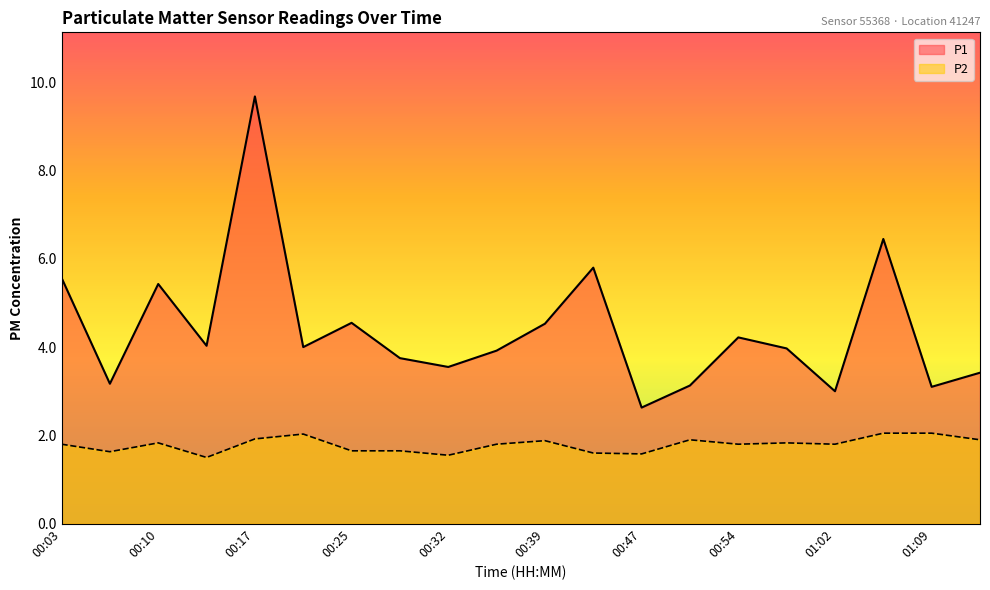

What are all the series names shown in the legend?

P1, P2